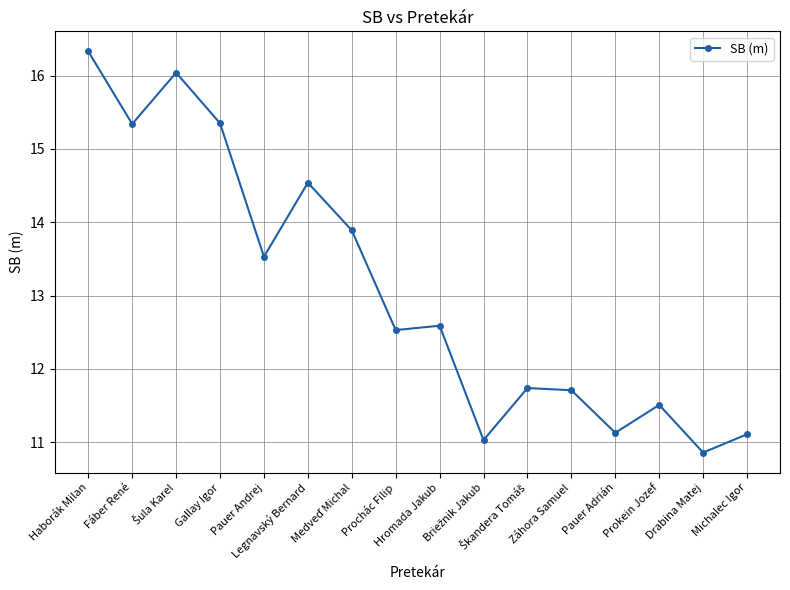

What is the difference between the values at Gallay Igor and Prochác Filip?

2.8